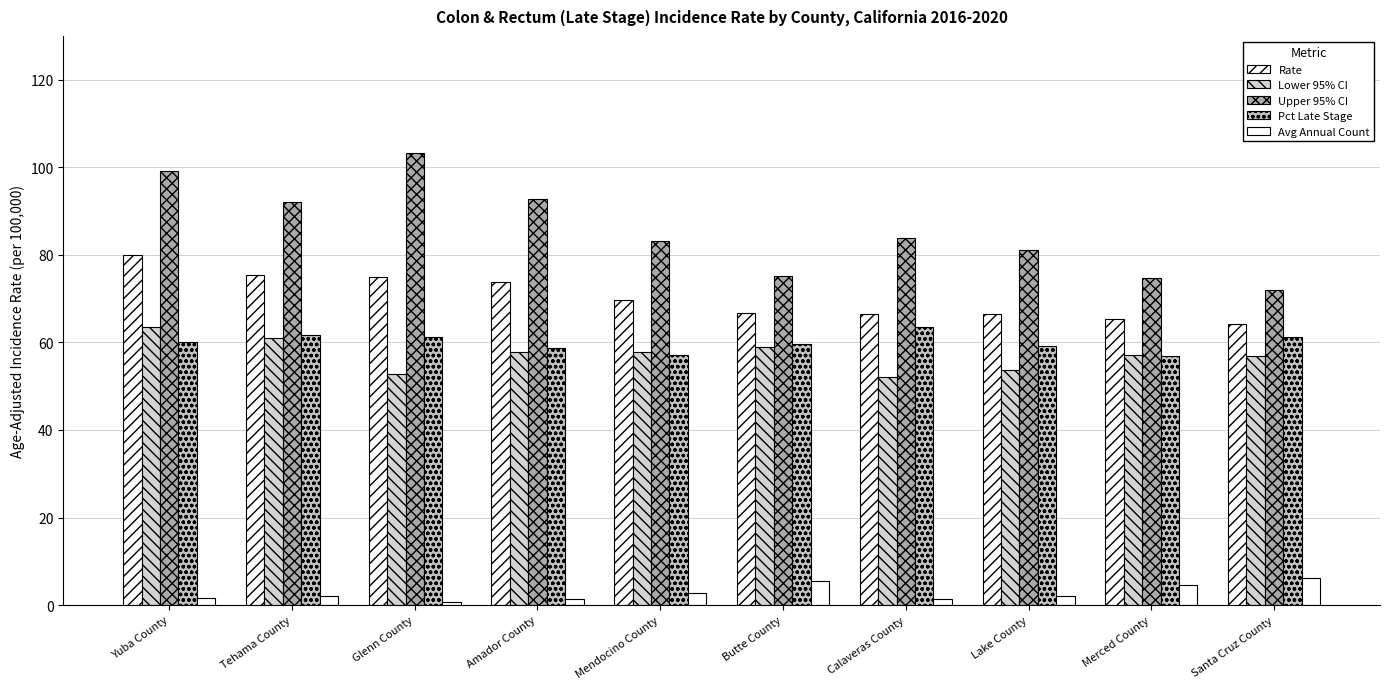

Rank the series at Yuba County from highest to lowest value.

Upper 95% CI, Rate, Lower 95% CI, Pct Late Stage, Avg Annual Count